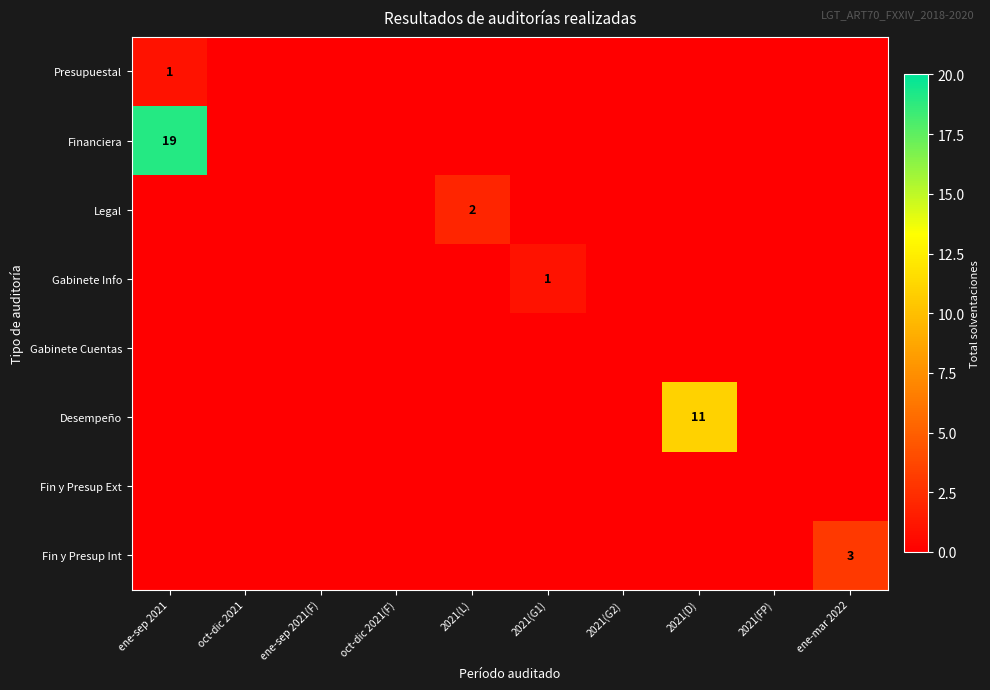

How many data points does each series have?

10